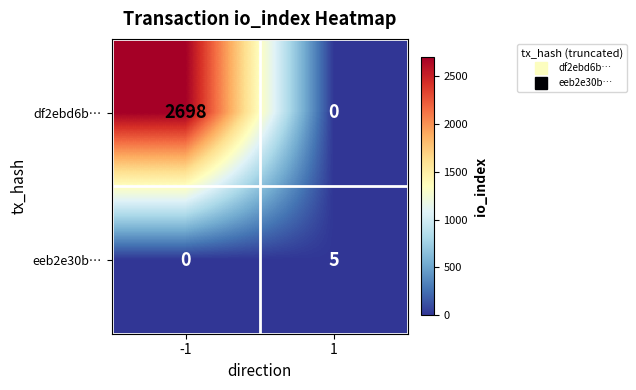

At how many categories does at least one series exceed 1466?

1